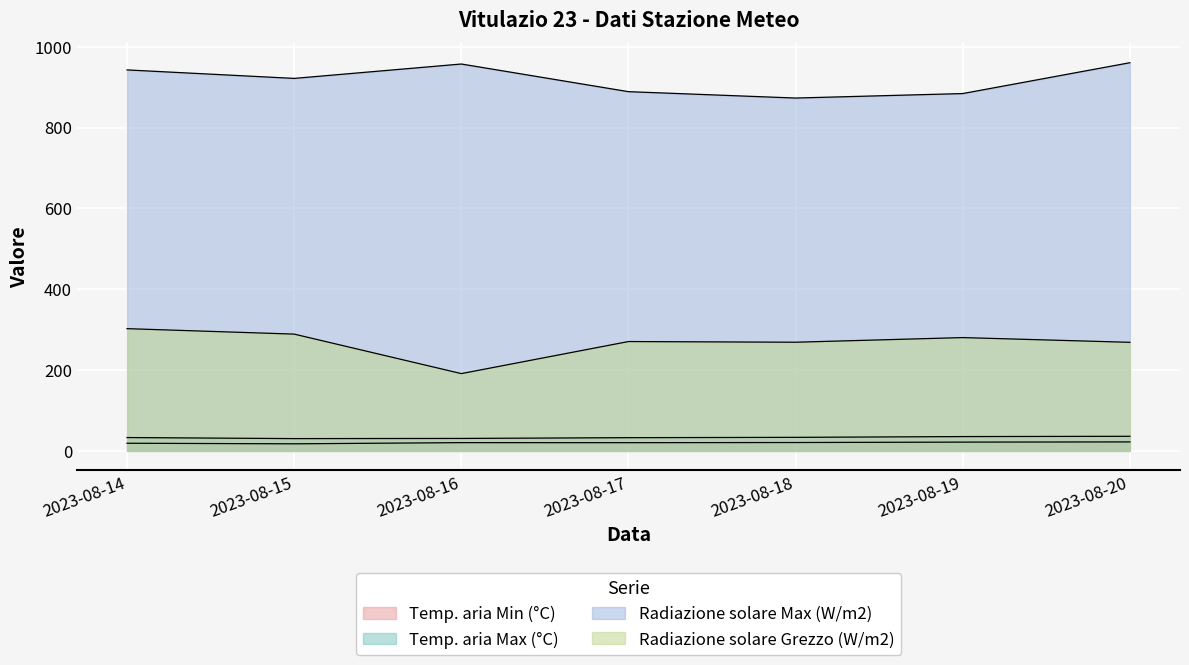

What is the spread (max minus min) of values at 2023-08-20?

938.1